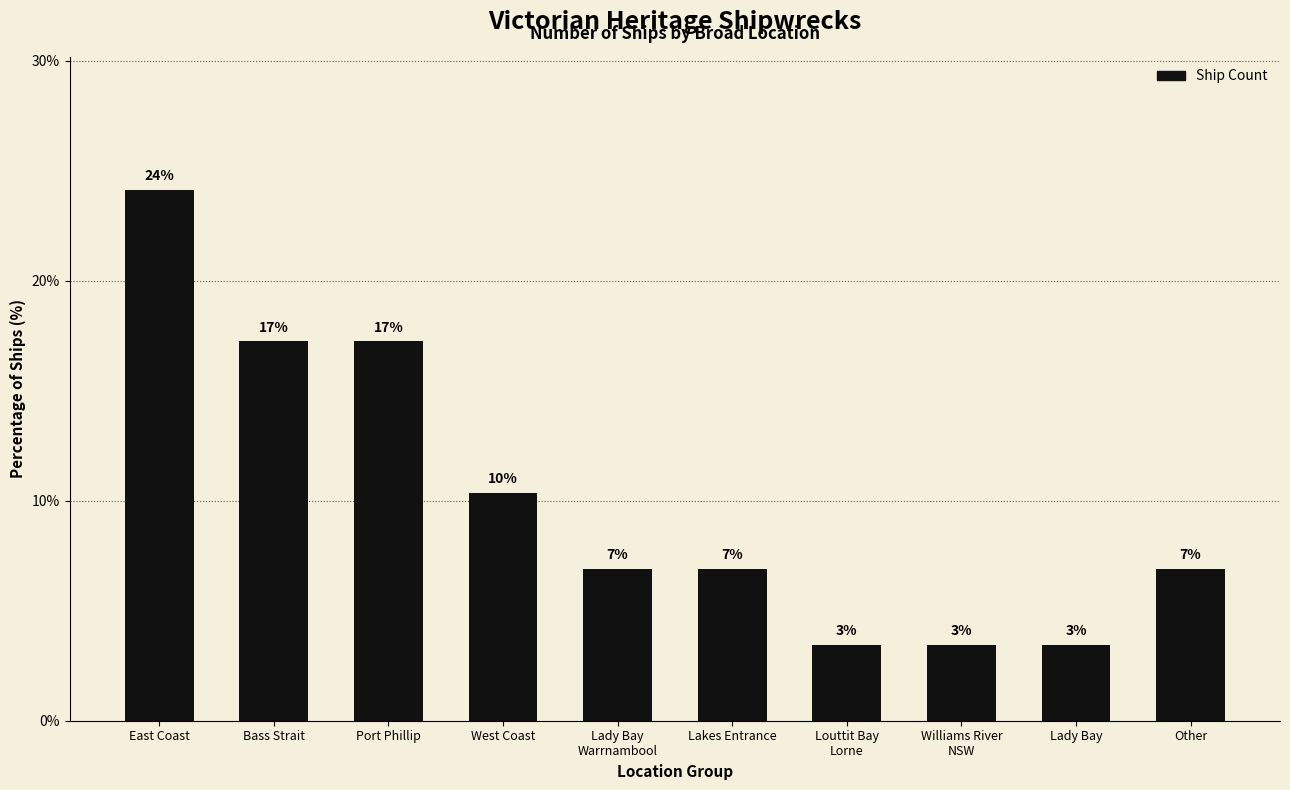

How many bars are there in total?

10